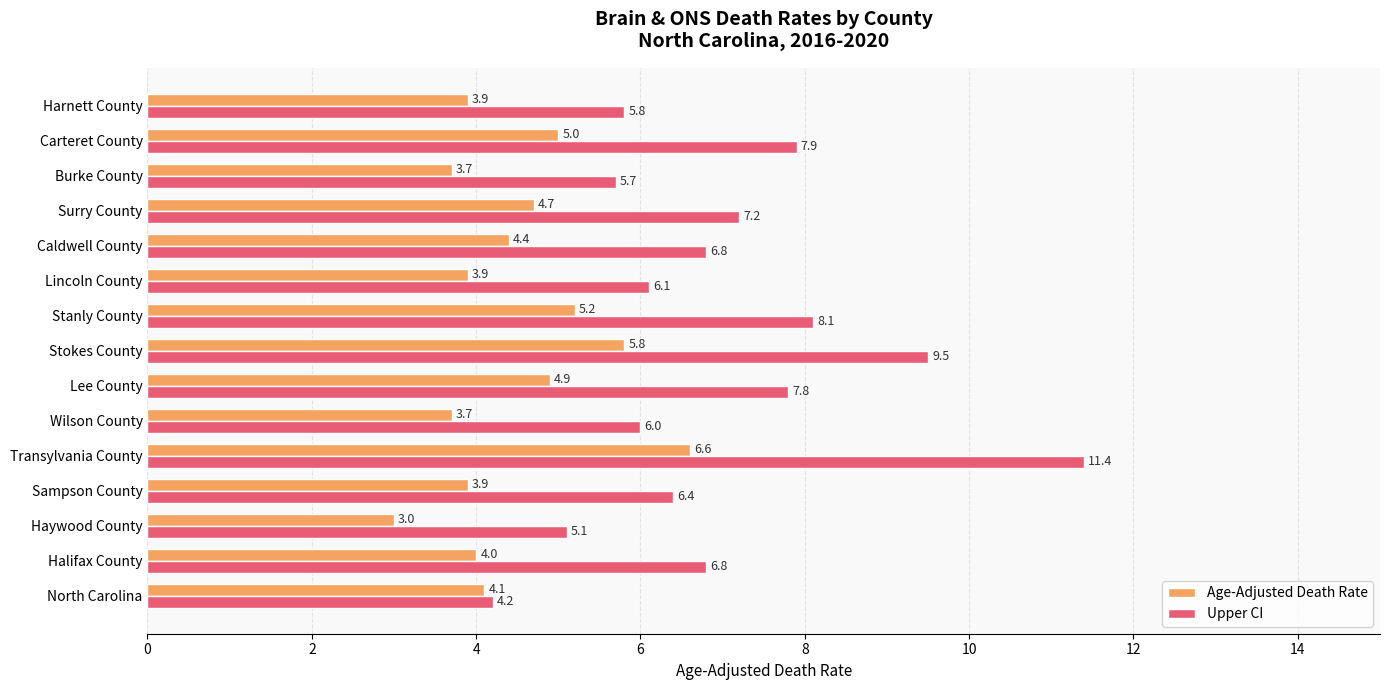

List the series in order of their peak value, lowest first.

Age-Adjusted Death Rate, Upper CI